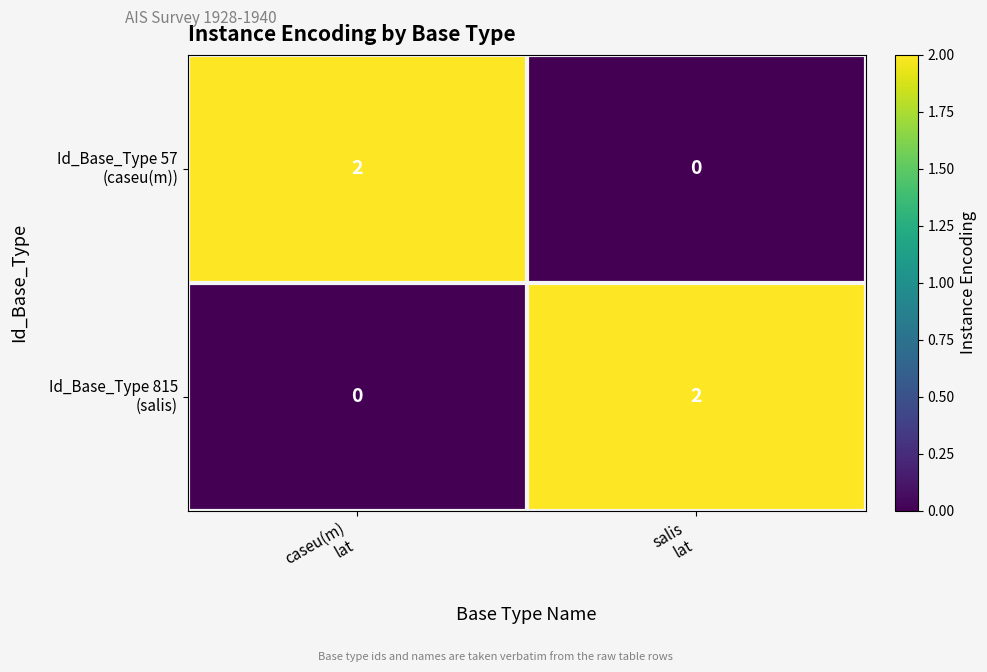

Which series changed the most between caseu(m) lat and salis lat?

Id_Base_Type 57 (caseu(m))